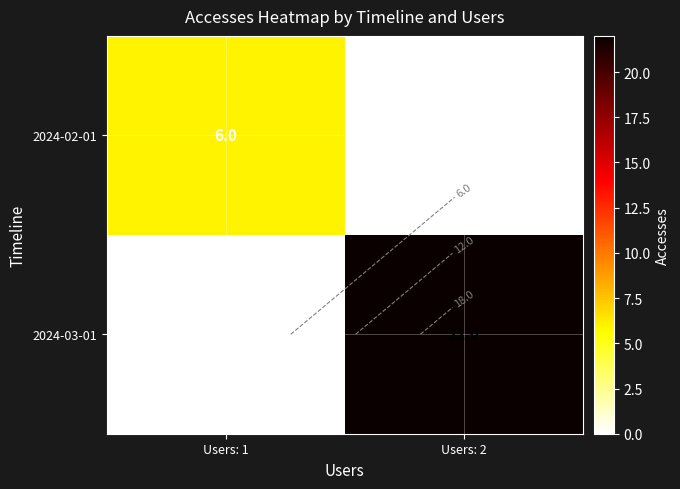

At which label is 2024-02-01 closest to 3?

Users: 1